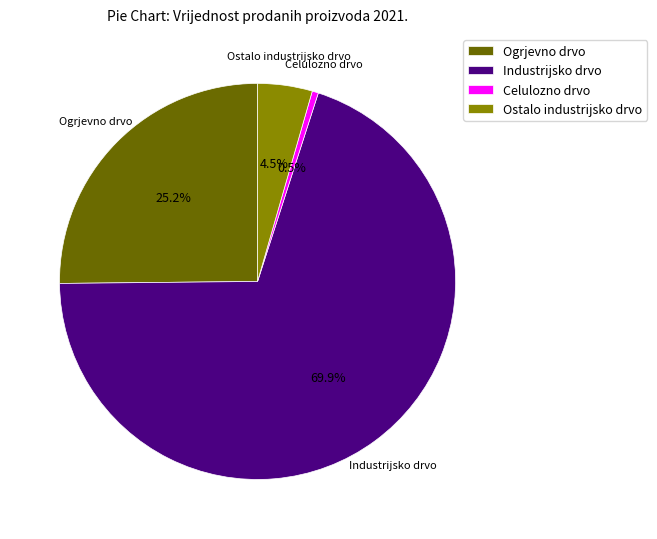

How much of the chart is everything except Ogrjevno drvo?

74.8%